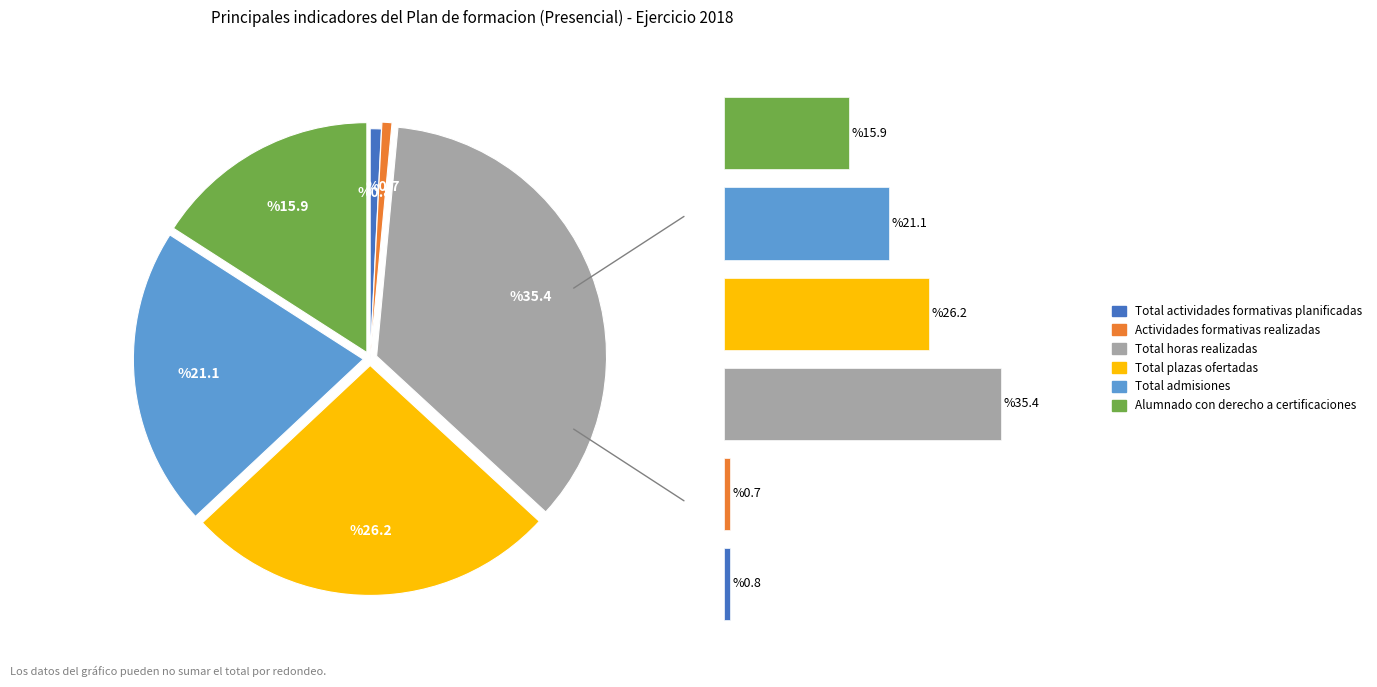

Combined, what portion of the pie is Total plazas ofertadas and Total admisiones?

47.2%